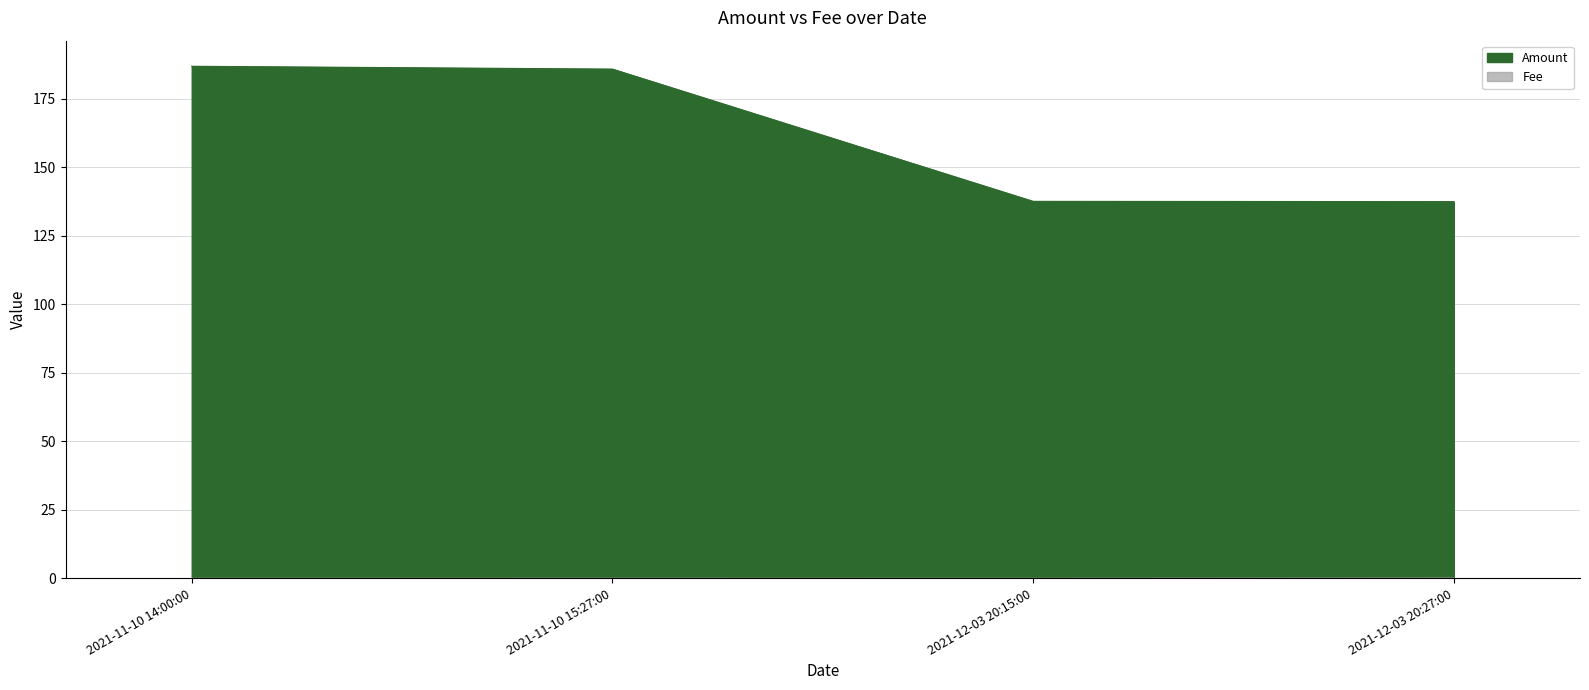

What are all the series names shown in the legend?

Amount, Fee